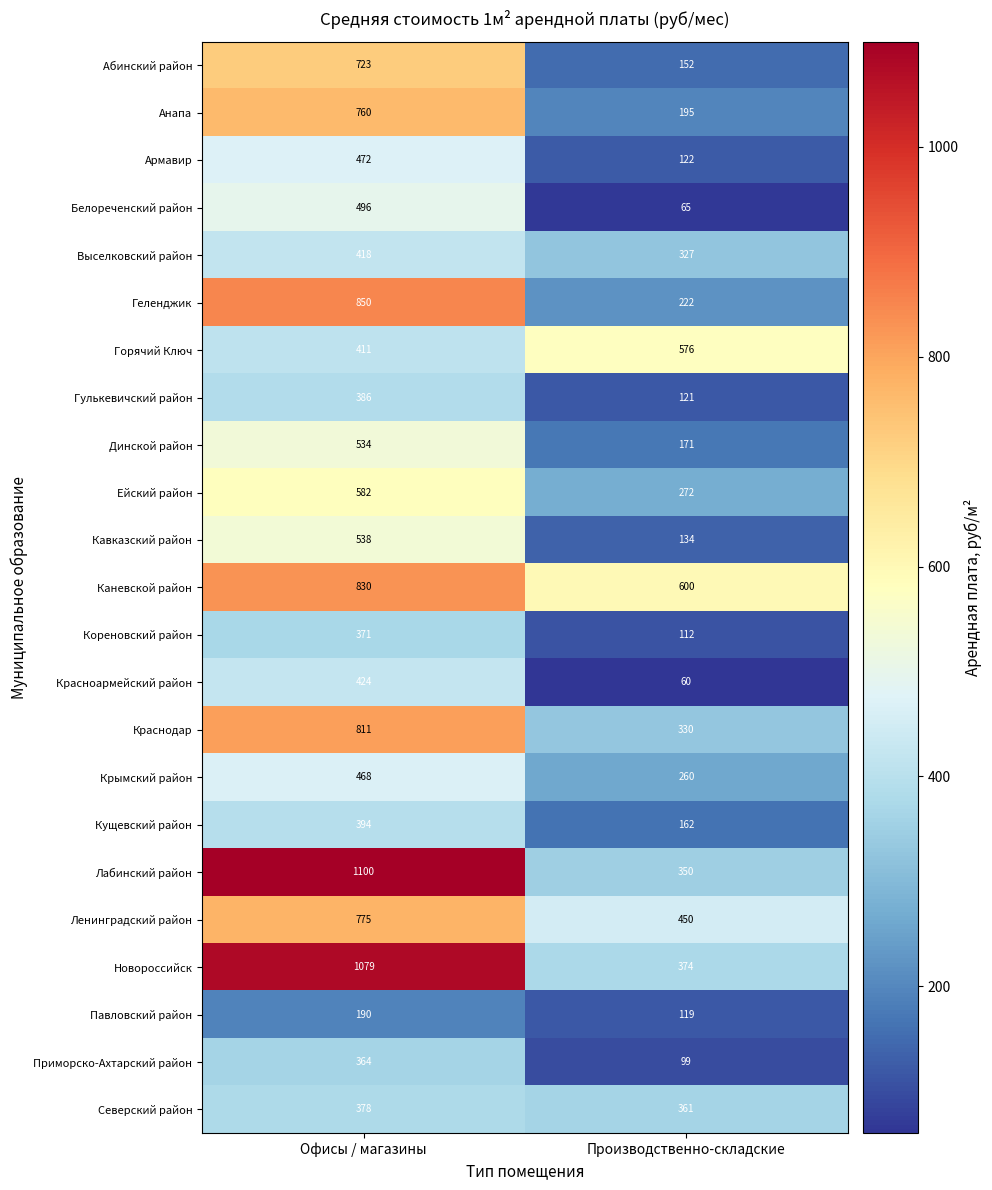

True or false: Приморско-Ахтарский район has a value of 99 at Производственно-складские.

True